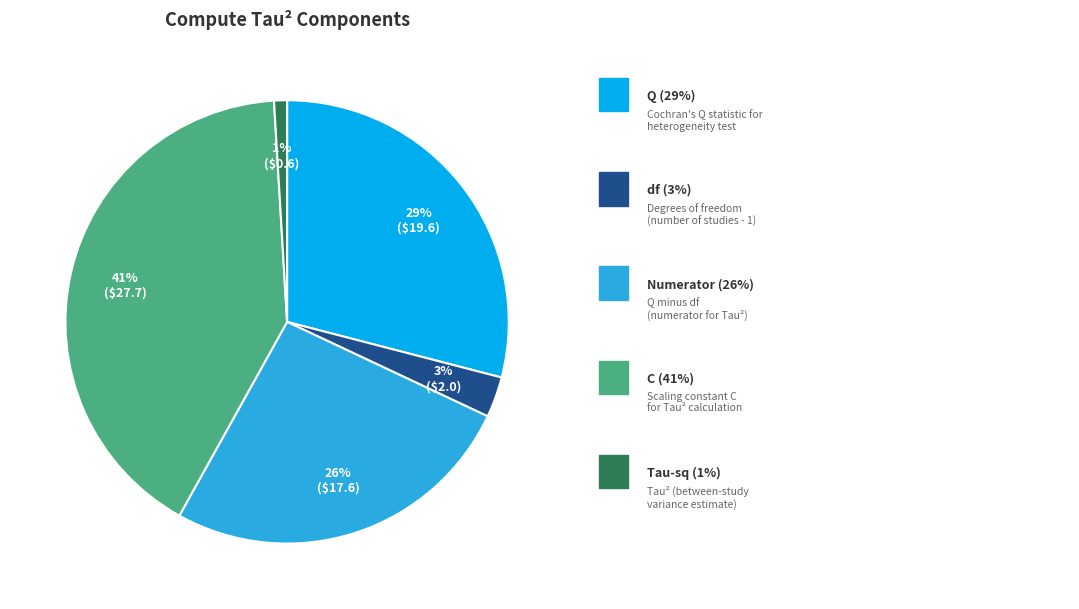

Is there a majority slice in this chart?

No